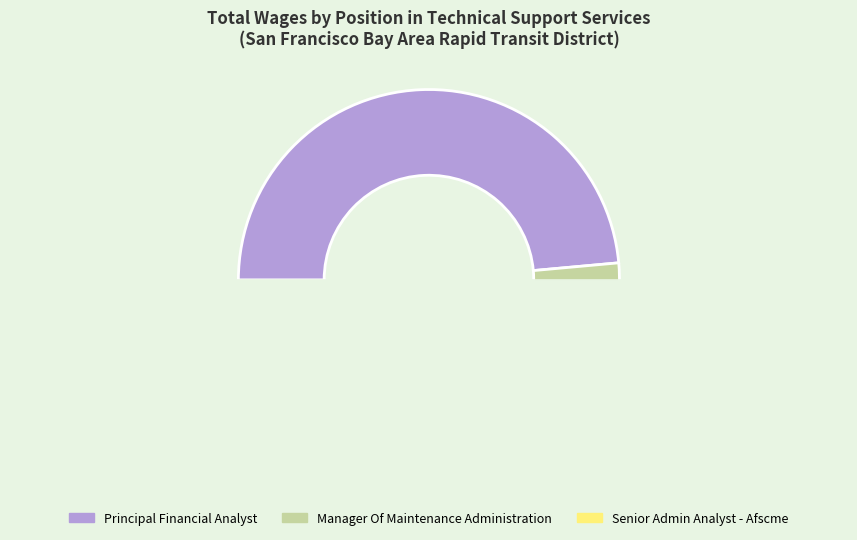

What is the largest slice in the pie chart?

Principal Financial Analyst